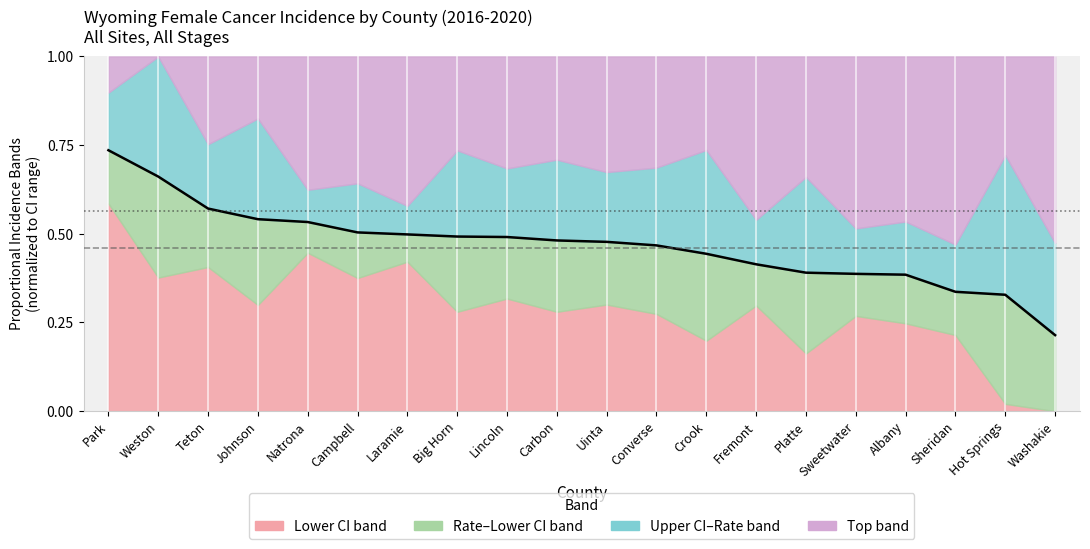

The value at Hot Springs is 0.2. True or false?

False